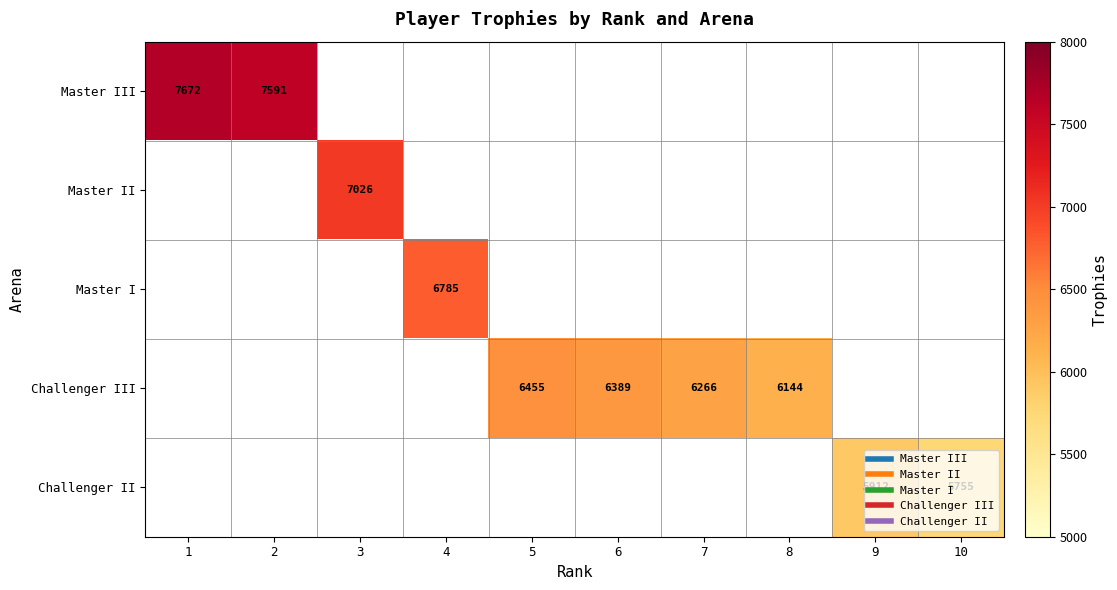

What is the maximum value for Master III?

7672.0